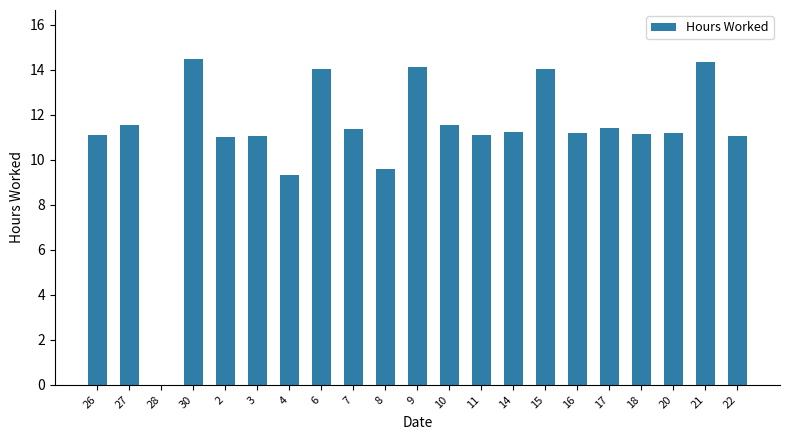

What is the change in value from 26 to 20?

+0.1